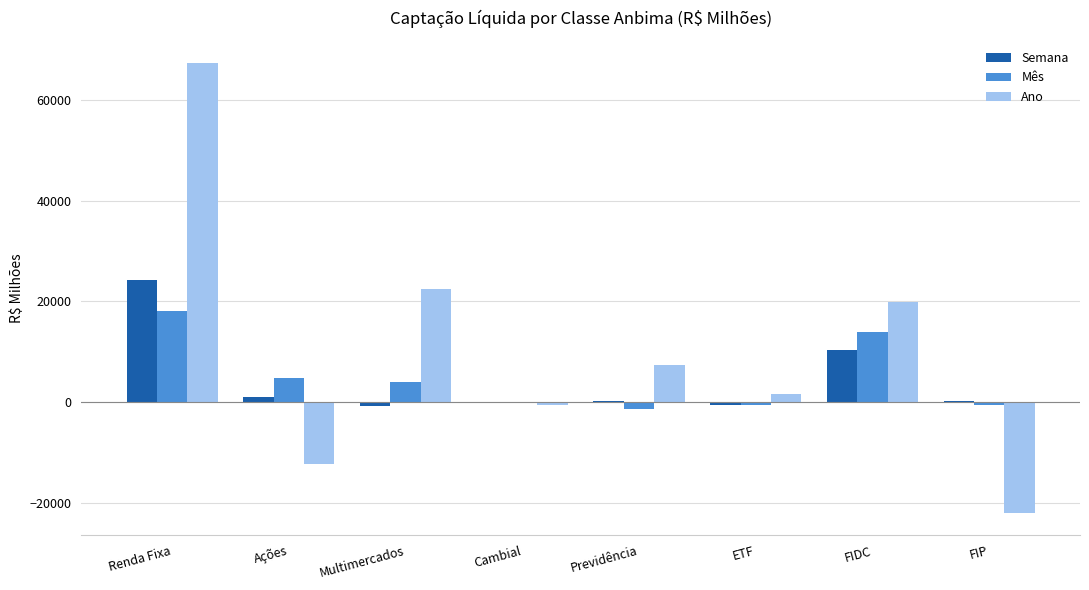

At which label does Ano reach its peak?

Renda Fixa